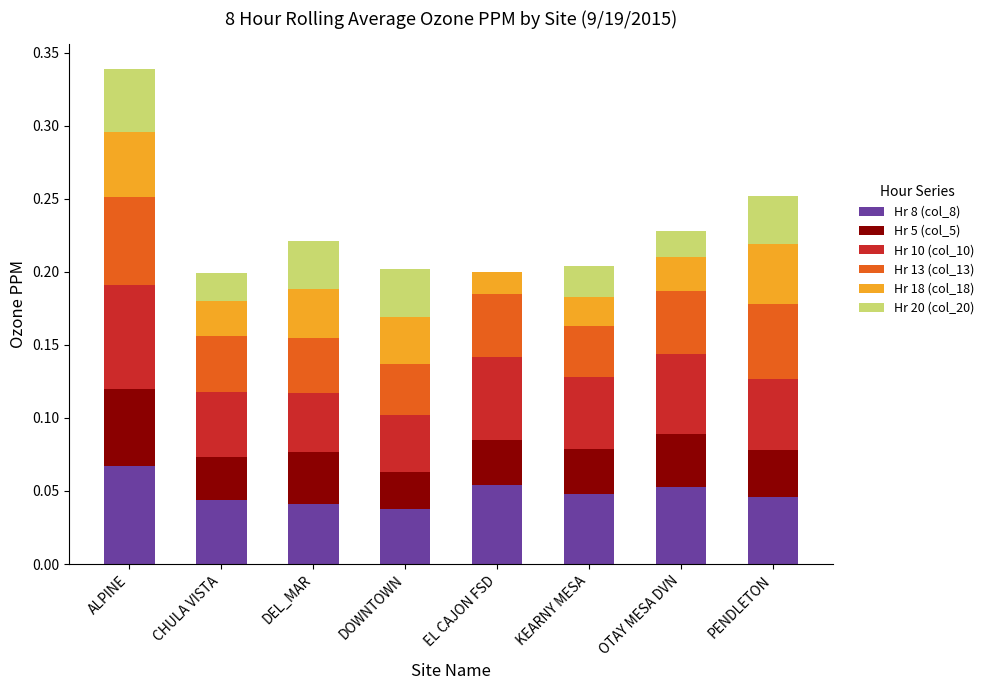

How many distinct data groups are displayed?

6